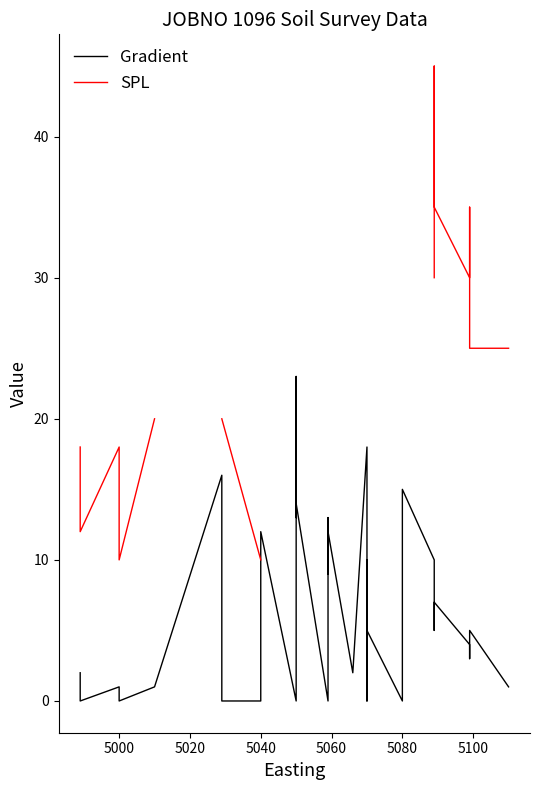

Where is the first local minimum for SPL?

5000